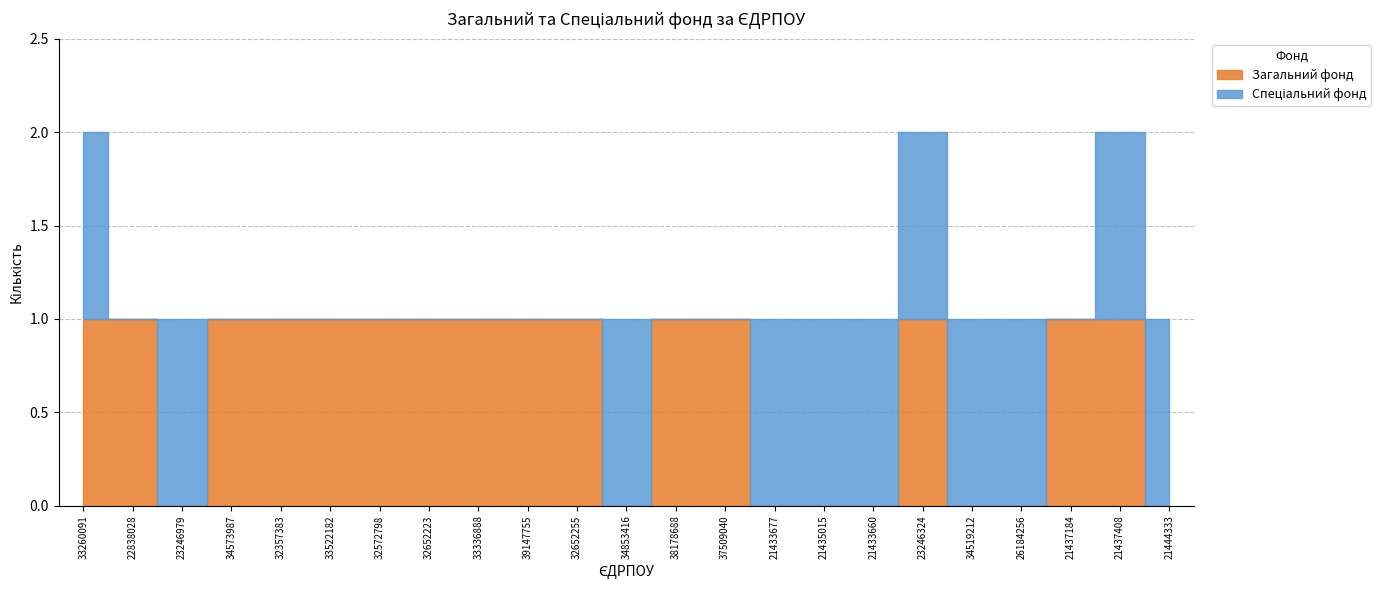

What is the spread (max minus min) of values at 33522182?

1